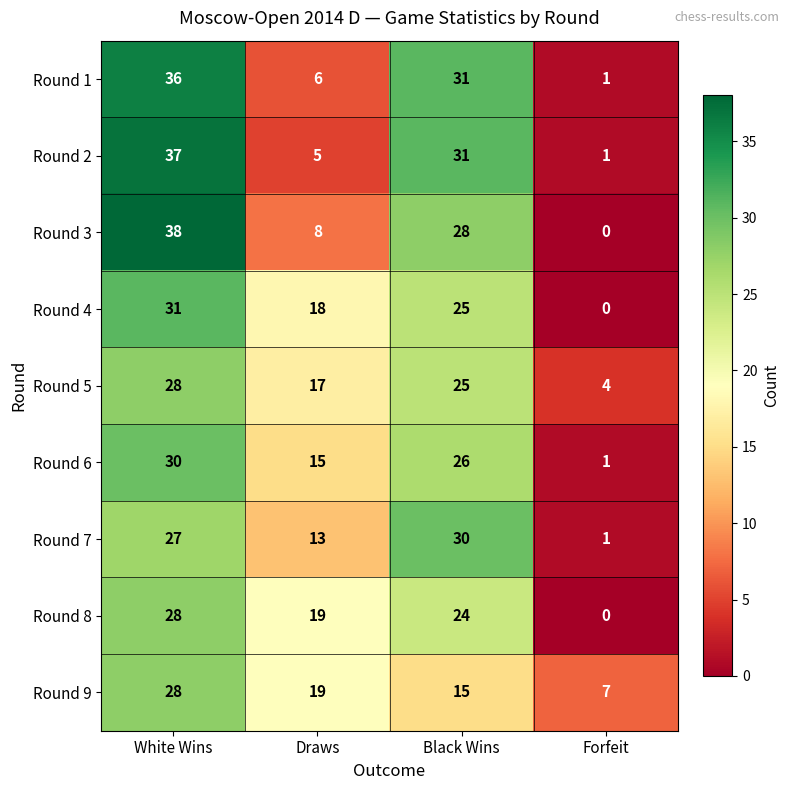

Which series has the widest spread of values?

Round 3